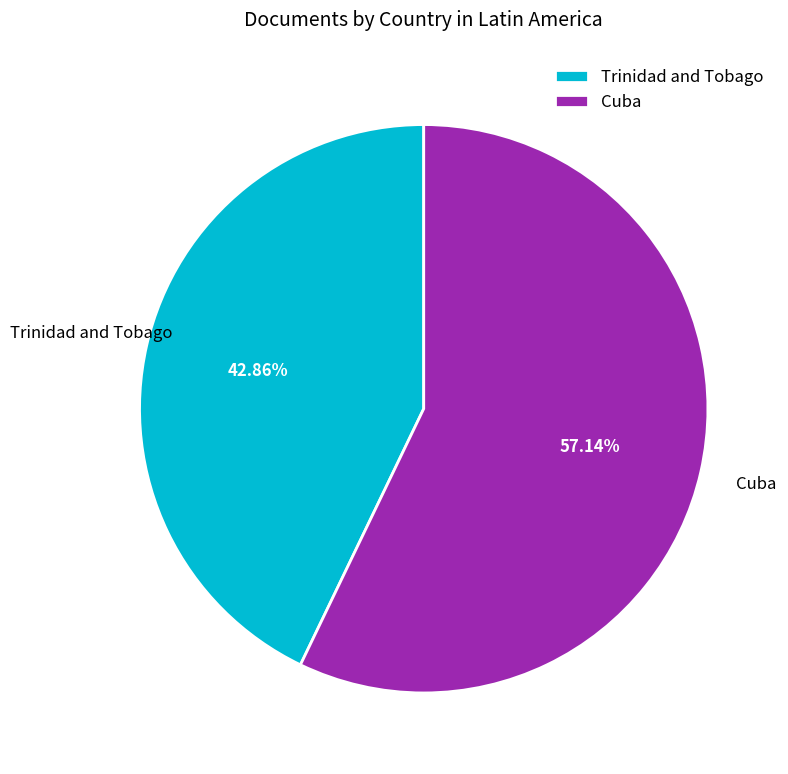

How many slices are in this pie chart?

2